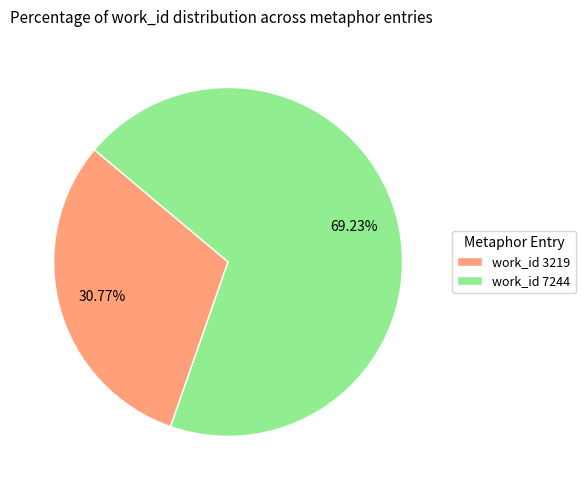

Rank the categories by value from lowest to highest.

work_id 3219, work_id 7244